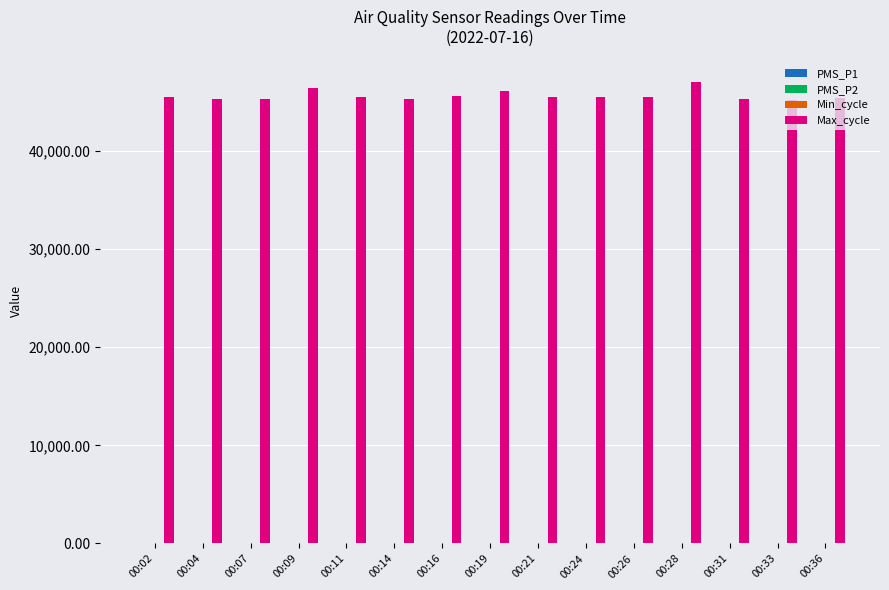

True or false: Max_cycle has a value of 46453.0 at 00:09.

True